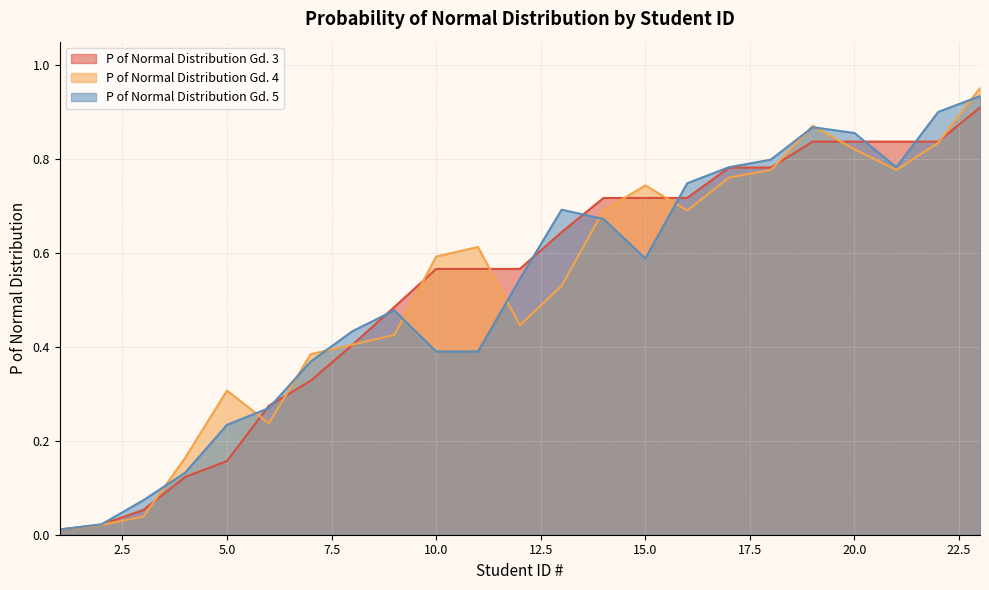

At how many categories does at least one series exceed 0?

23